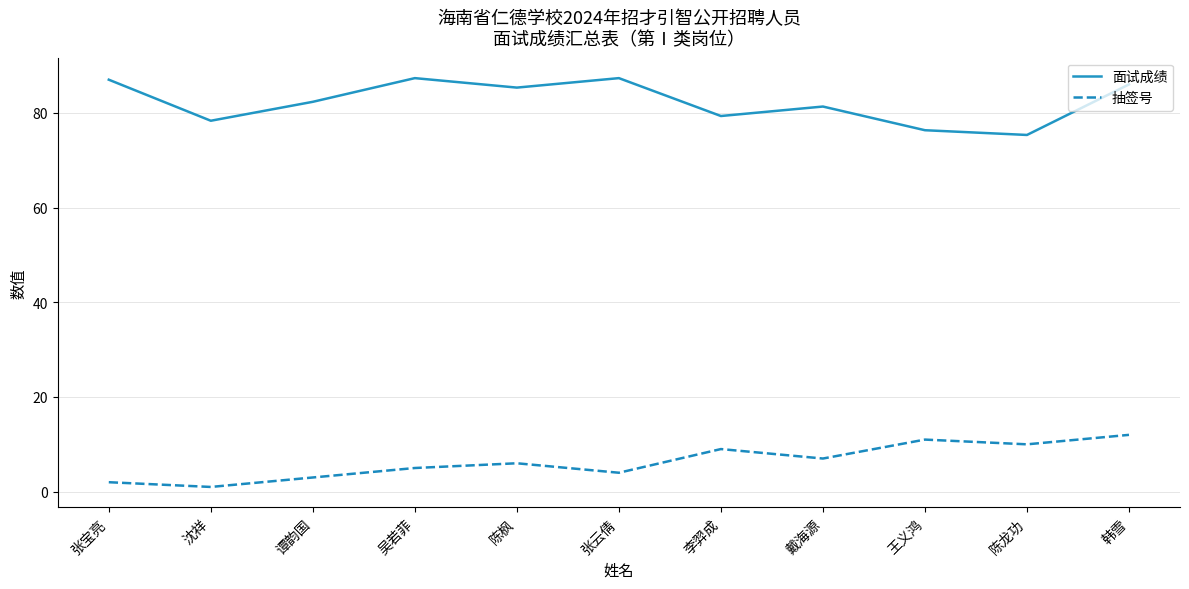

What is the difference between the highest and lowest values at 谭韵国?

79.3